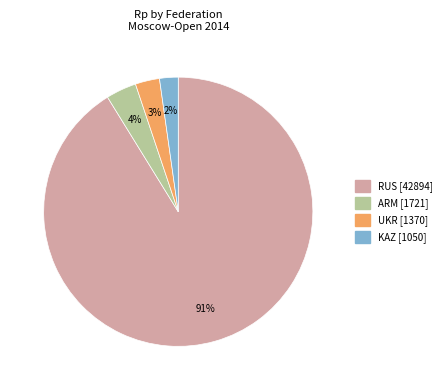

Which has a higher value, KAZ or UKR?

UKR